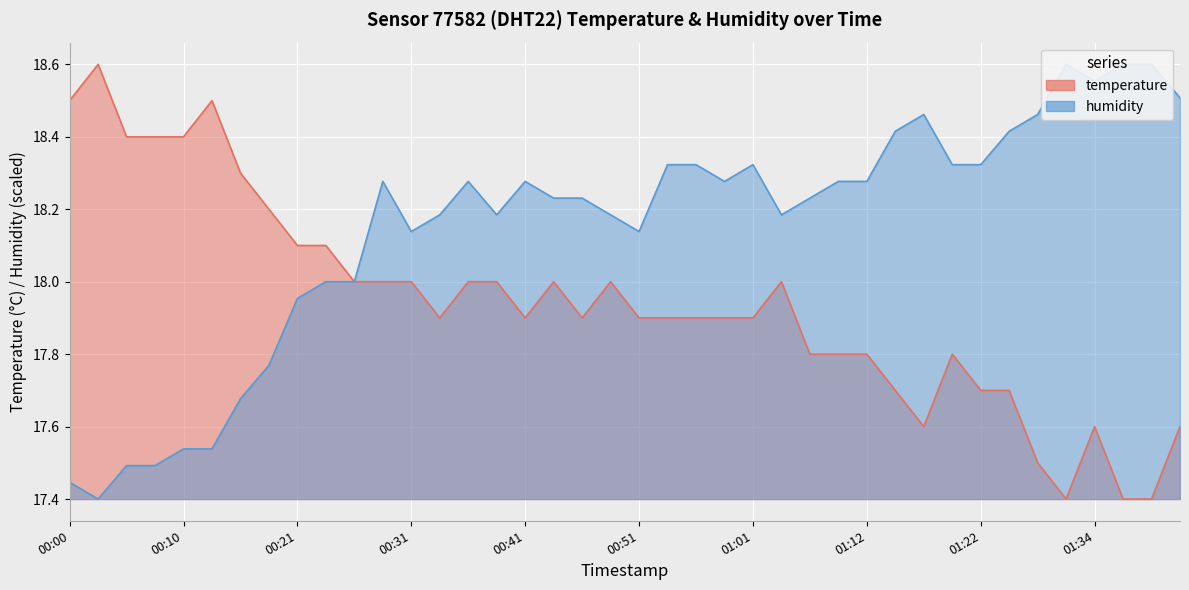

Reading left to right, list all the values displayed in this chart.

temperature: 18.5	18.6	18.4	18.4	18.4	18.5	18.3	18.2	18.1	18.1	18.0	18.0	18.0	17.9	18.0	18.0	17.9	18.0	17.9	18.0	17.9	17.9	17.9	17.9	17.9	18.0	17.8	17.8	17.8	17.7	17.6	17.8	17.7	17.7	17.5	17.4	17.6	17.4	17.4	17.6
humidity: 17.4	17.4	17.5	17.5	17.5	17.5	17.7	17.8	18.0	18.0	18.0	18.3	18.1	18.2	18.3	18.2	18.3	18.2	18.2	18.2	18.1	18.3	18.3	18.3	18.3	18.2	18.2	18.3	18.3	18.4	18.5	18.3	18.3	18.4	18.5	18.6	18.6	18.6	18.6	18.5